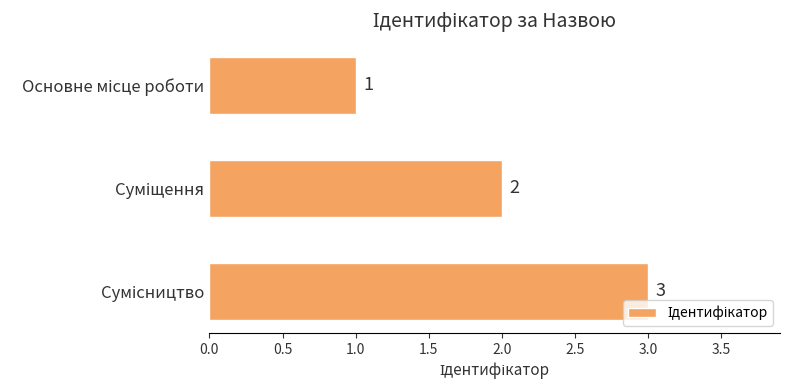

What is the maximum value shown in the chart?

3